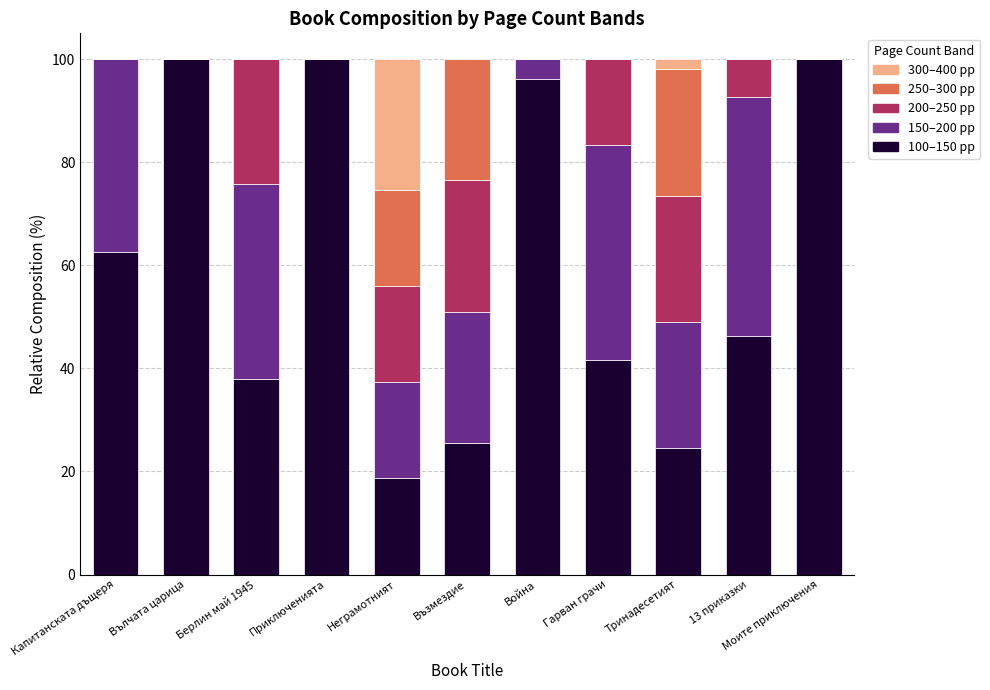

The value of 100–150 pp at Берлин май 1945 is 62.0. True or false?

False